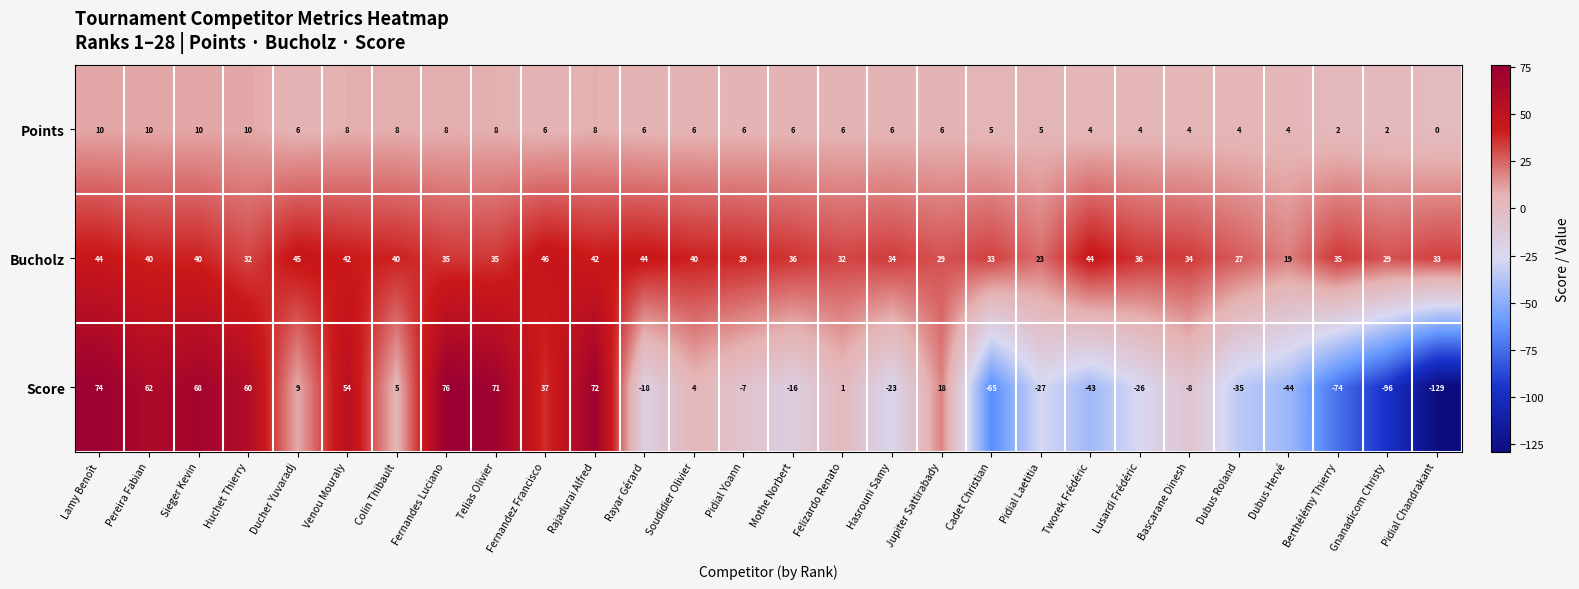

What is the highest value of the Score series?

76